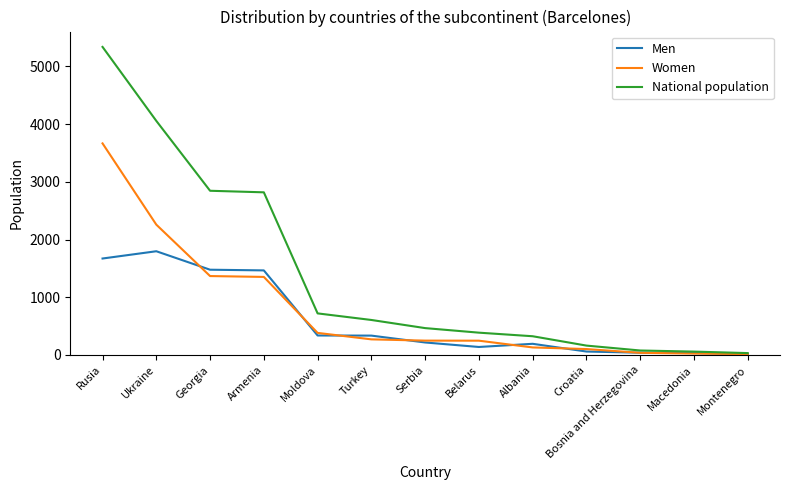

How many lines are shown in the chart?

3